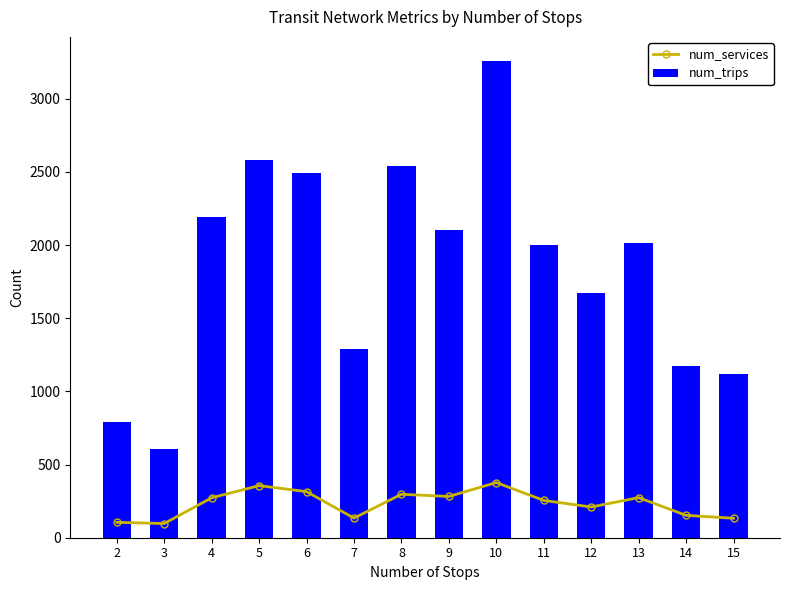

What value does the num_trips series have at 2?

793